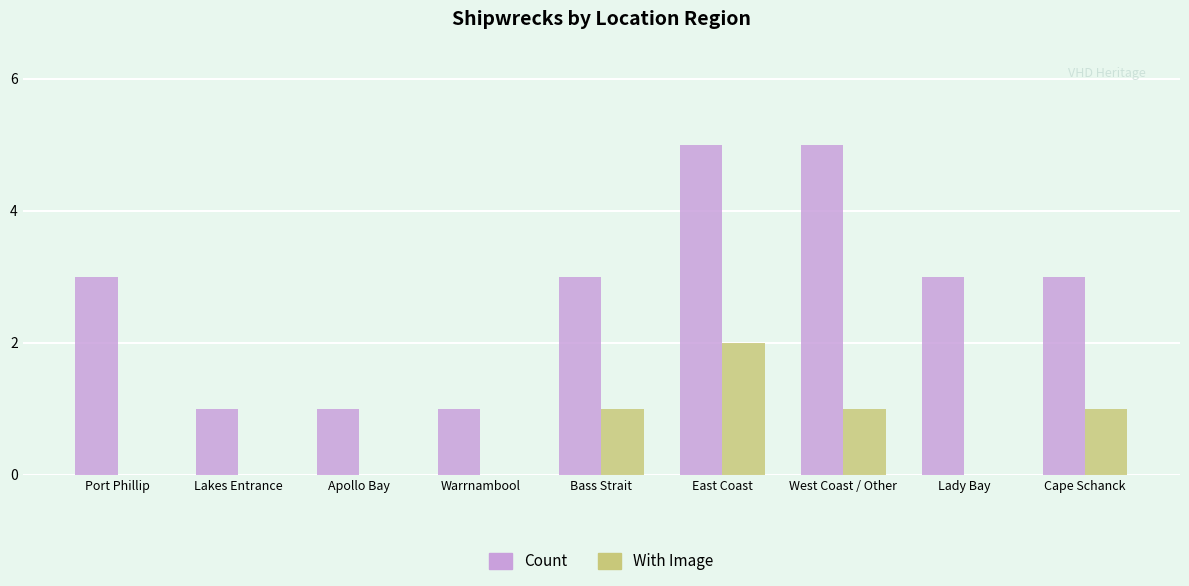

Is it true that Count equals 5 at Cape Schanck?

False